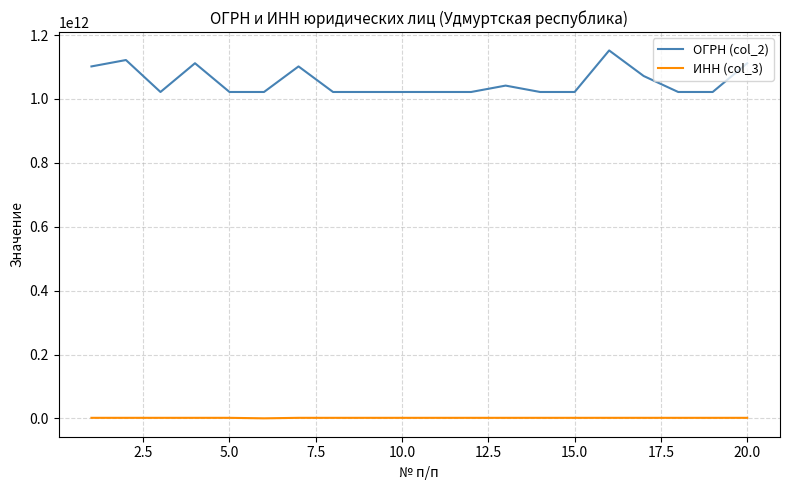

Rank the series by their average value, from highest to lowest.

ОГРН (col_2), ИНН (col_3)